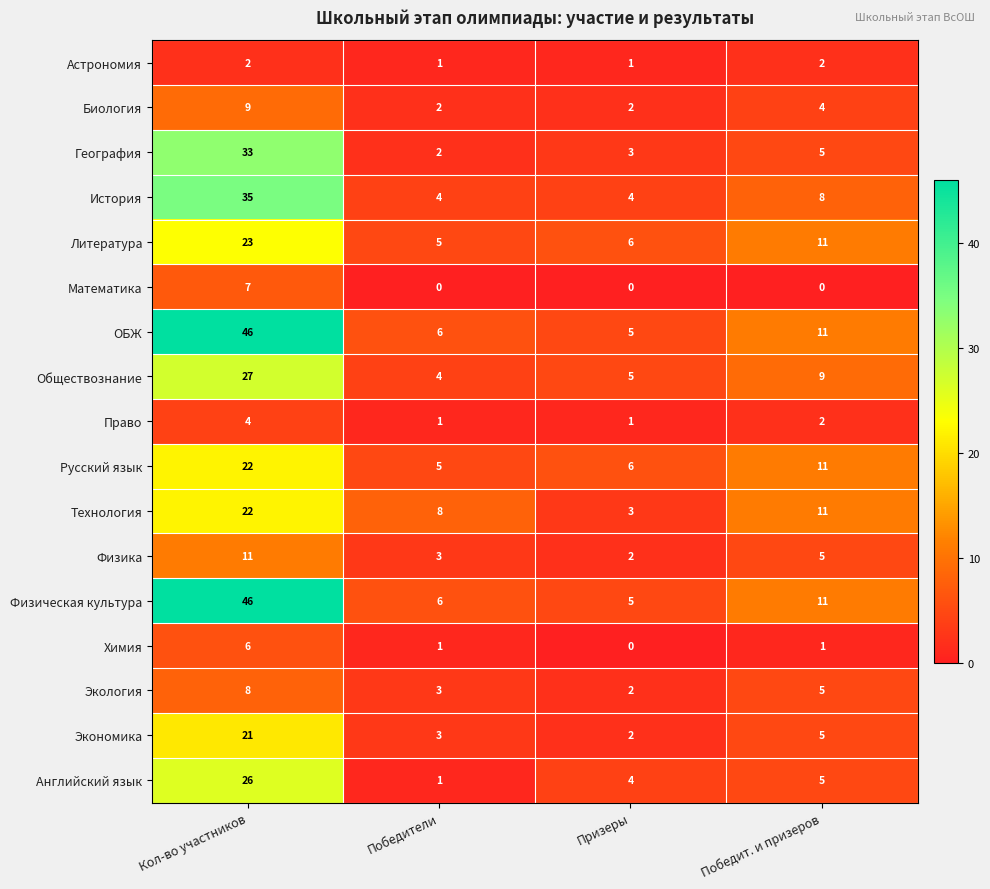

What is the difference between the highest and lowest values at Победит. и призеров?

11